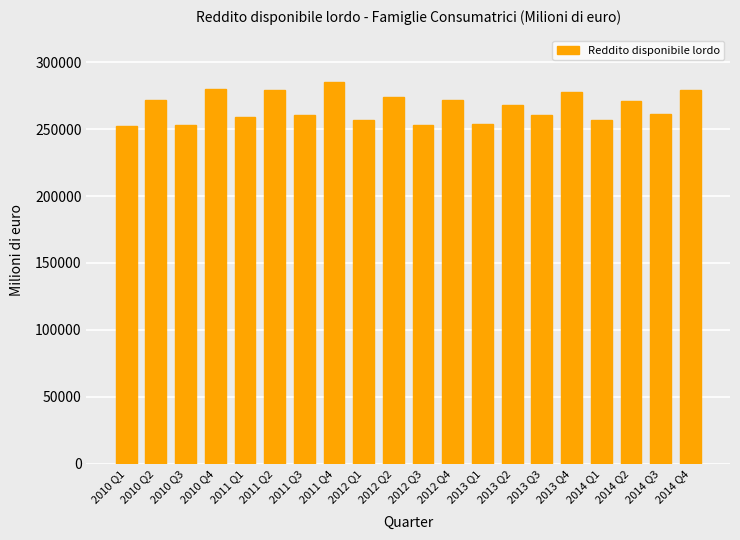

Are the bars grouped side by side (vs. stacked)?

No